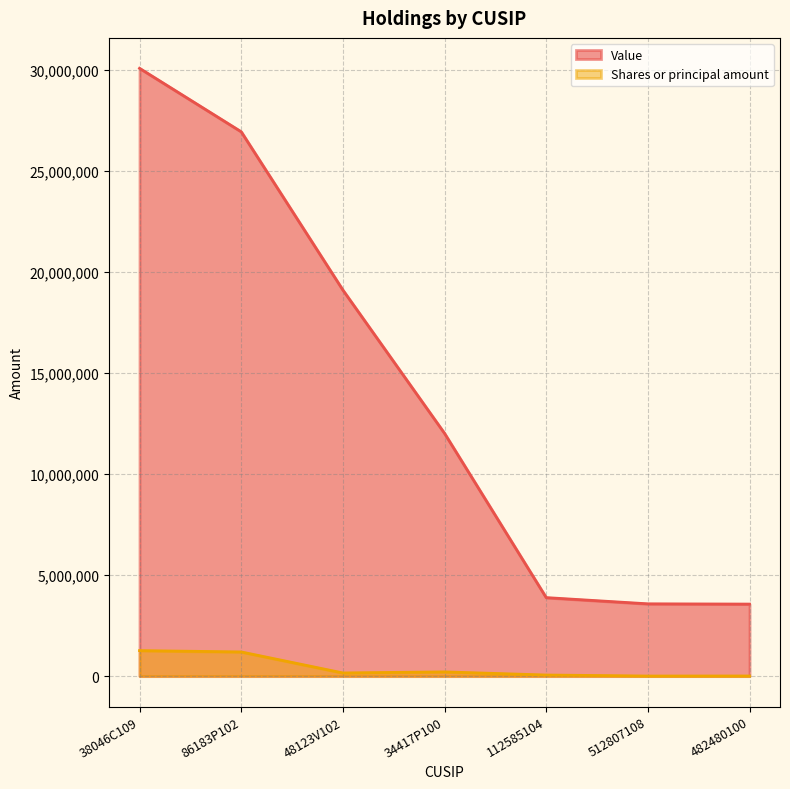

True or false: Shares or principal amount and Value cross at least once.

False